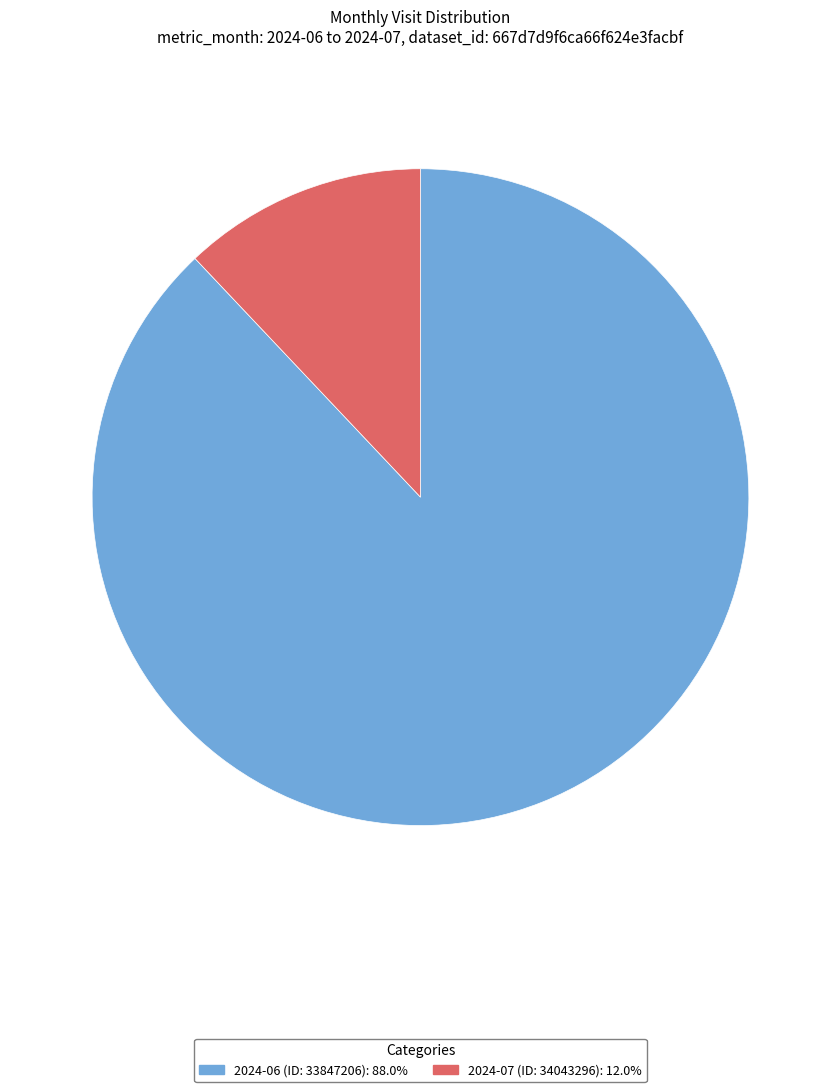

Rank the categories by value from lowest to highest.

2024-07 (ID: 34043296), 2024-06 (ID: 33847206)